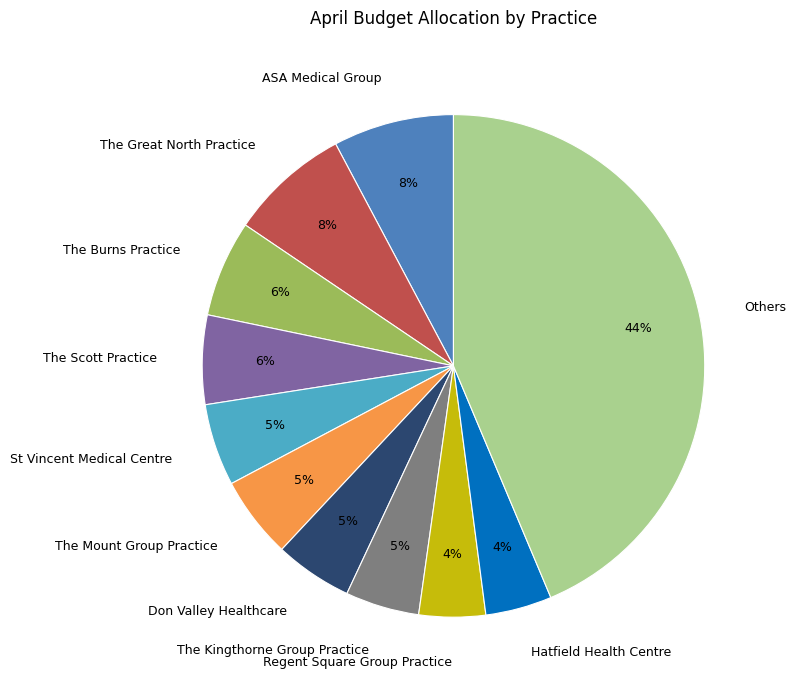

Which has a higher value, ASA Medical Group or Regent Square Group Practice?

ASA Medical Group